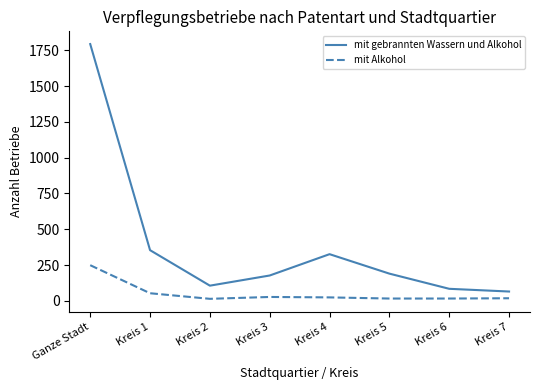

Where is mit Alkohol nearest to the value 131?

Kreis 1